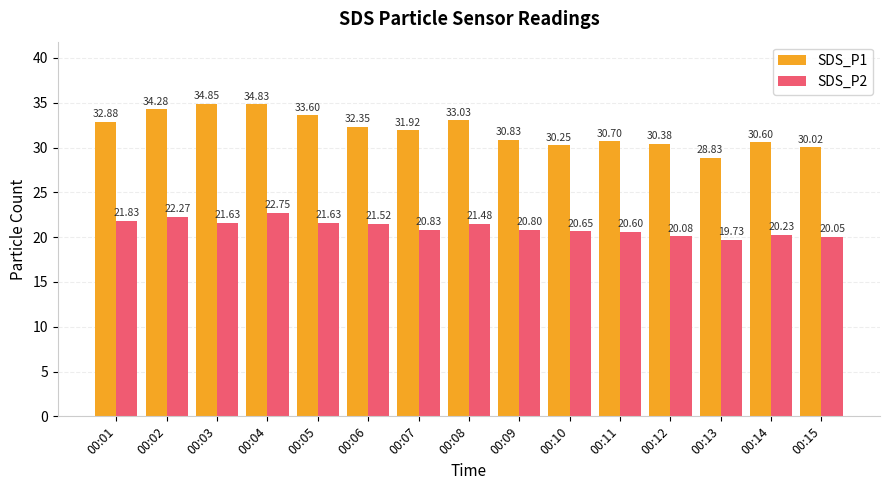

What are all the series names shown in the legend?

SDS_P1, SDS_P2